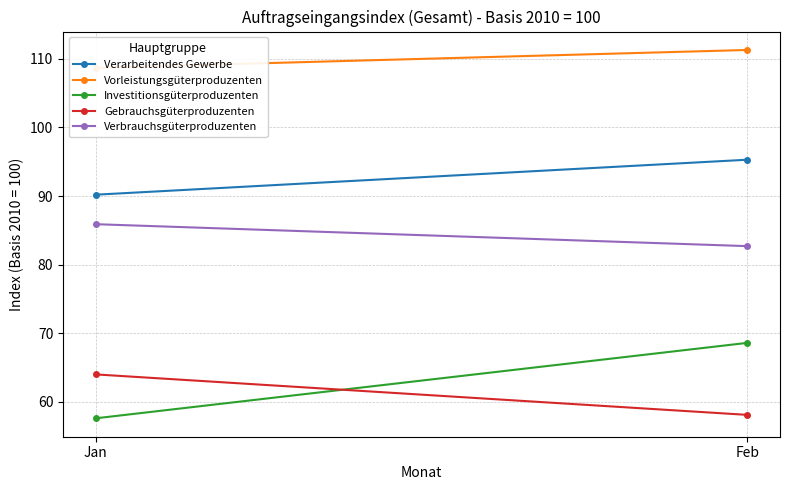

Rank the categories by Verbrauchsgüterproduzenten value from highest to lowest.

Jan, Feb